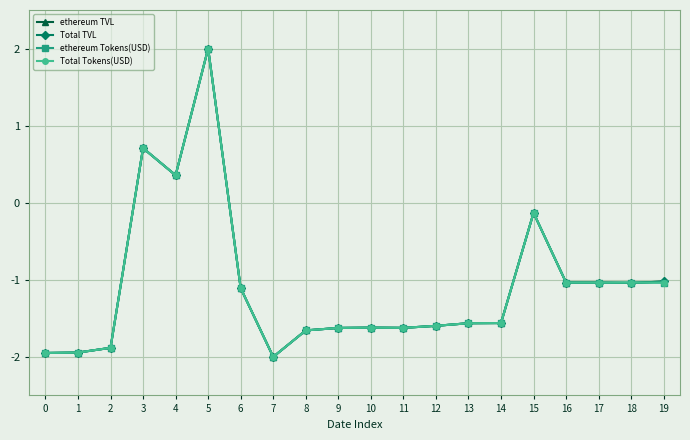

Does the chart have visible grid lines?

Yes